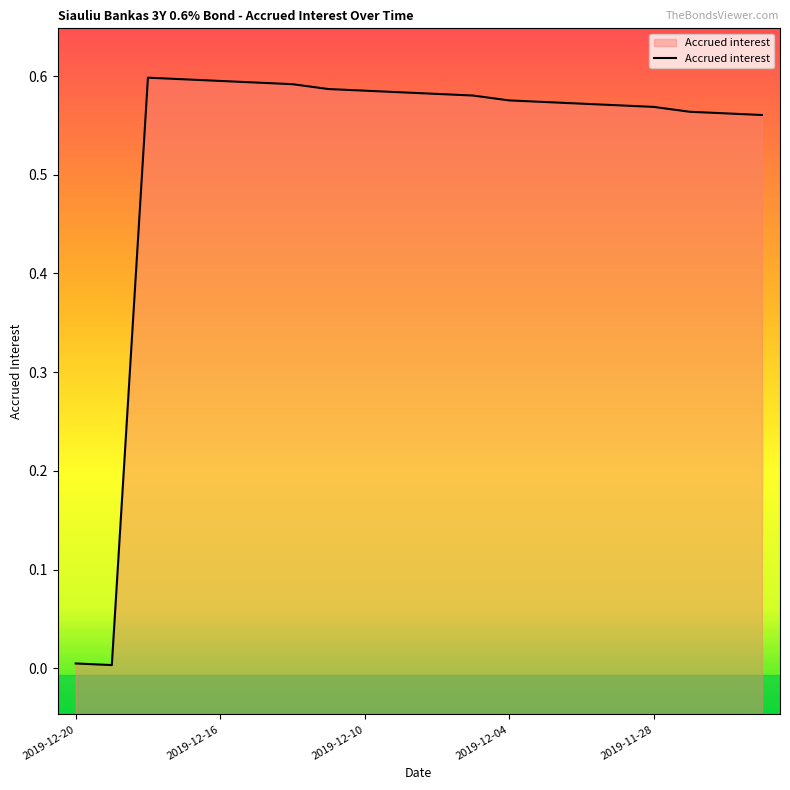

Where is the first local minimum?

2019-12-19